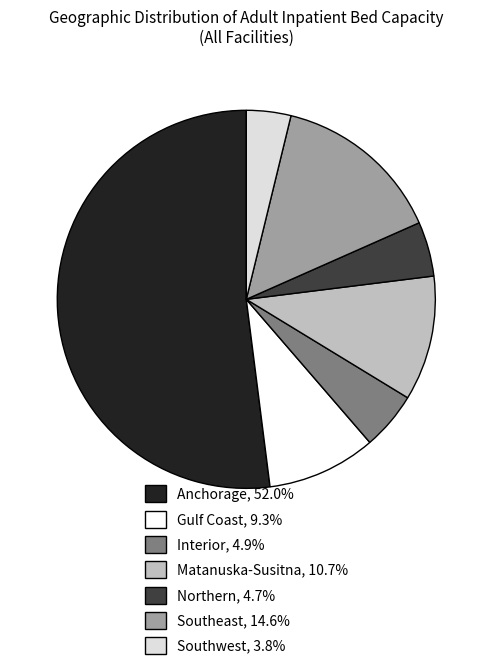

Which slice represents more than half of the pie?

Anchorage